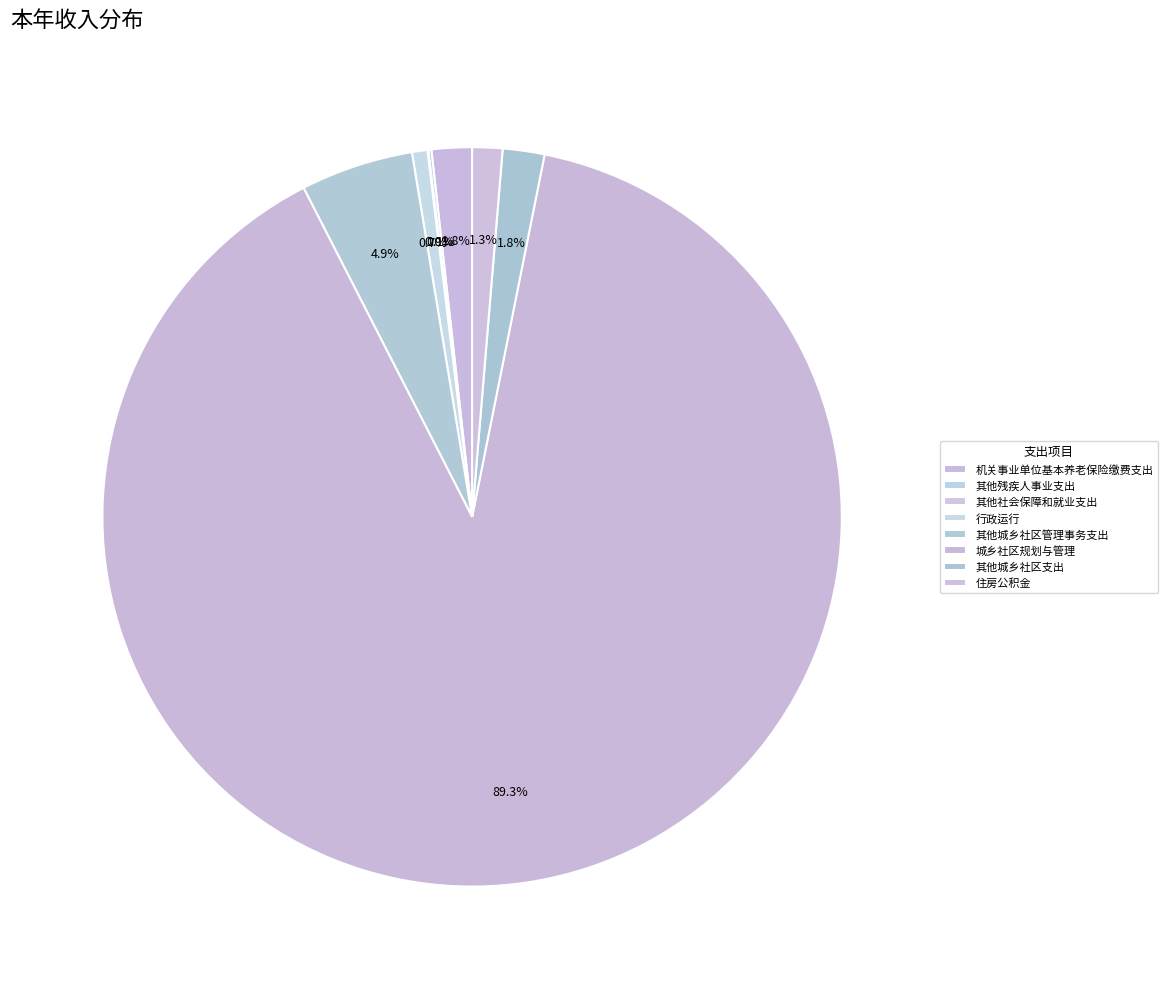

True or false: 其他城乡社区支出 accounts for 10% of the total.

False